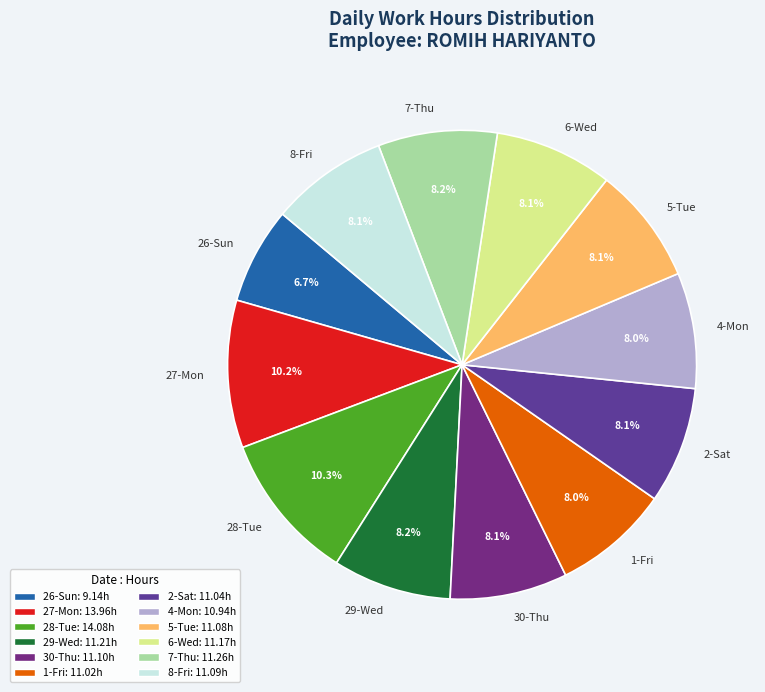

The 5-Tue slice represents 1% of the pie. True or false?

False